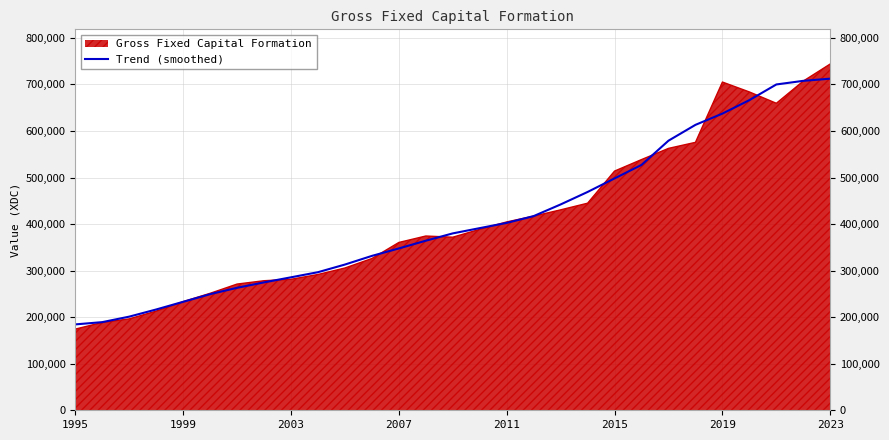

At which category is the sum across all series the highest?

2023